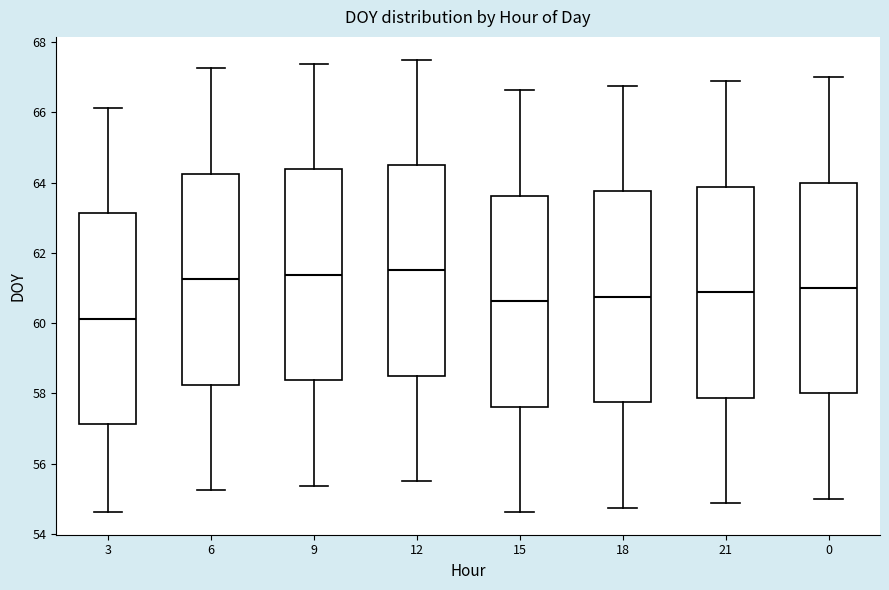

Reading left to right, transcribe this box plot: for each box, give where its median line is, the range the box spans, and where its two whiskers end, as read against the y-axis. The values are not printed on the chart, so give them approximately, as read against the axis.

3: median 60.2, box 57.2 to 63.2, whiskers 54.6 to 66.2
6: median 61.2, box 58.2 to 64.2, whiskers 55.2 to 67.2
9: median 61.4, box 58.4 to 64.4, whiskers 55.4 to 67.4
12: median 61.6, box 58.6 to 64.6, whiskers 55.6 to 67.6
15: median 60.6, box 57.6 to 63.6, whiskers 54.6 to 66.6
18: median 60.8, box 57.8 to 63.8, whiskers 54.8 to 66.8
21: median 60.8, box 57.8 to 63.8, whiskers 54.8 to 66.8
0: median 61.0, box 58.0 to 64.0, whiskers 55.0 to 67.0